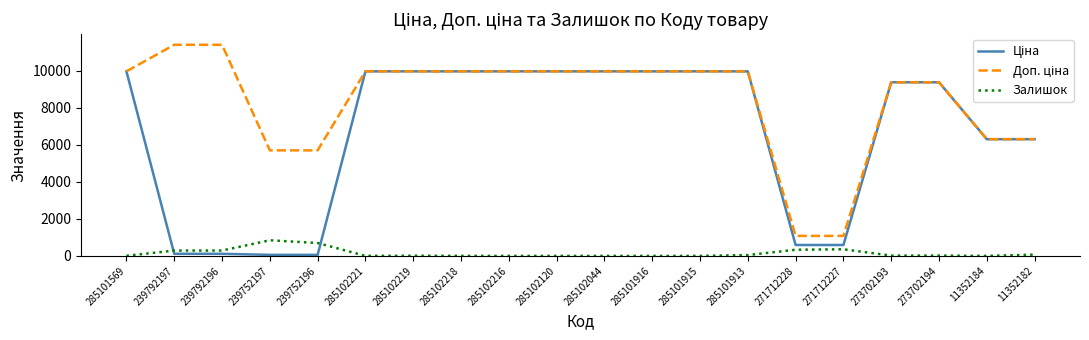

Is this an area chart (filled region under the line)?

No